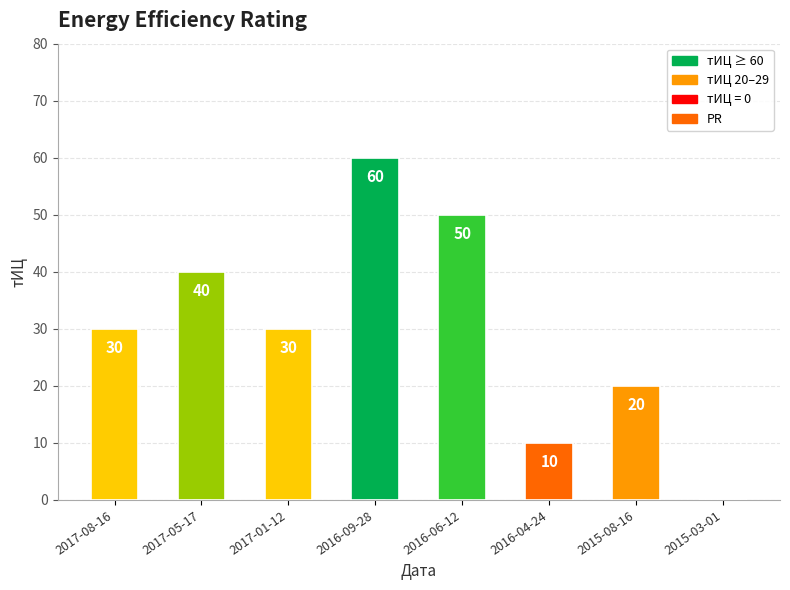

What is the sum of all values?

240